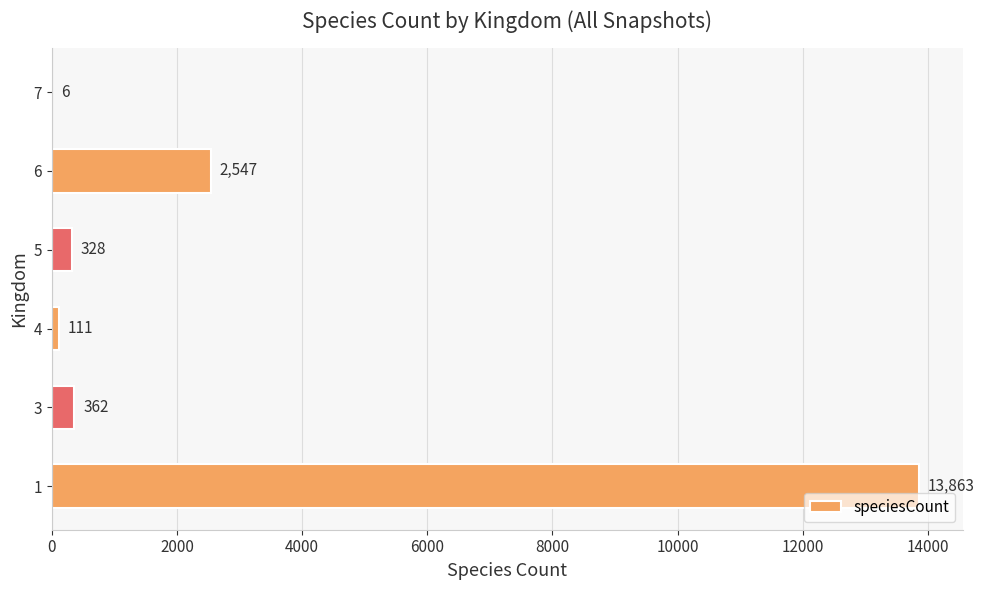

The value at 3 is 362. True or false?

True